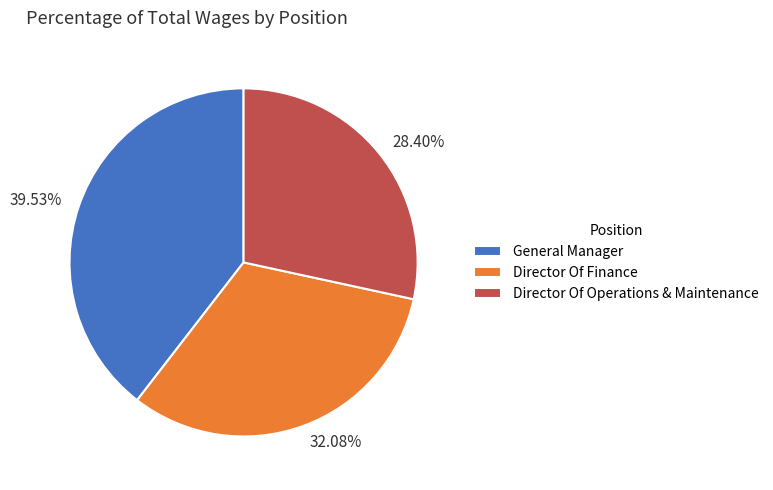

Which has a higher value, Director Of Finance or General Manager?

General Manager